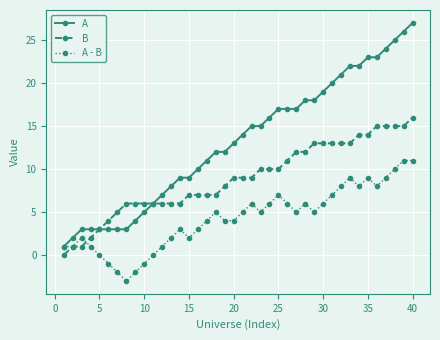

Which series has the largest range (max minus min)?

A